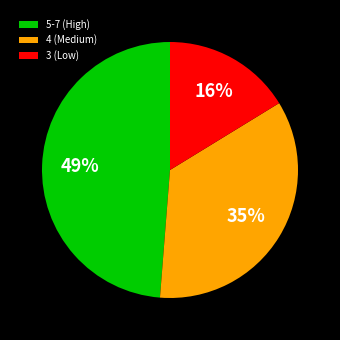

Count the number of slices in the pie.

3